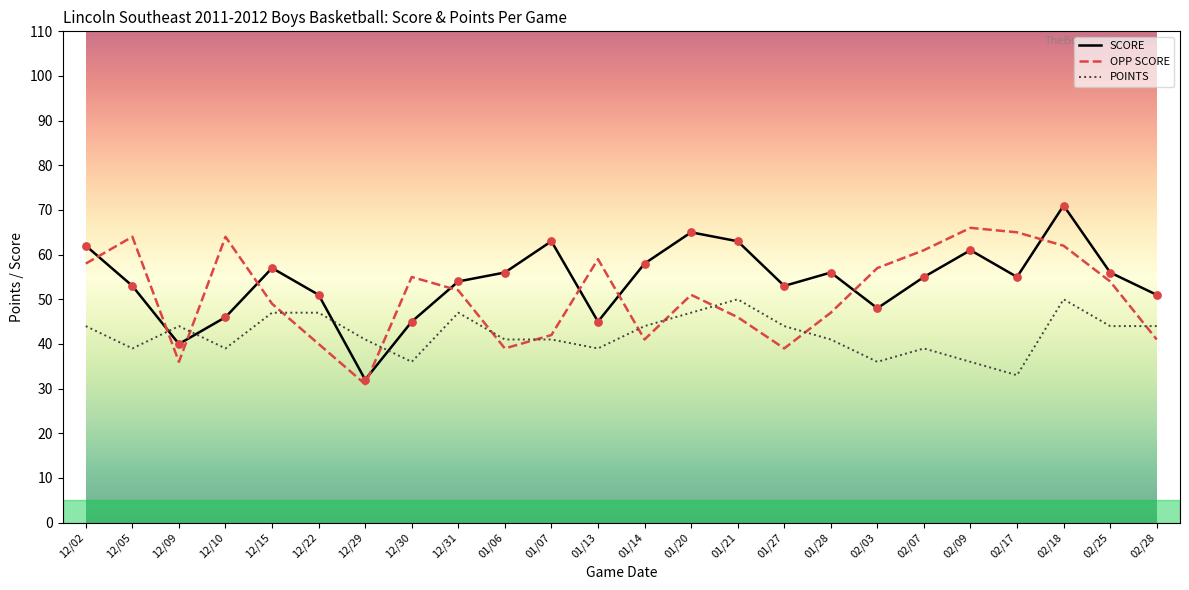

What is the total value across all series at 01/07?

146